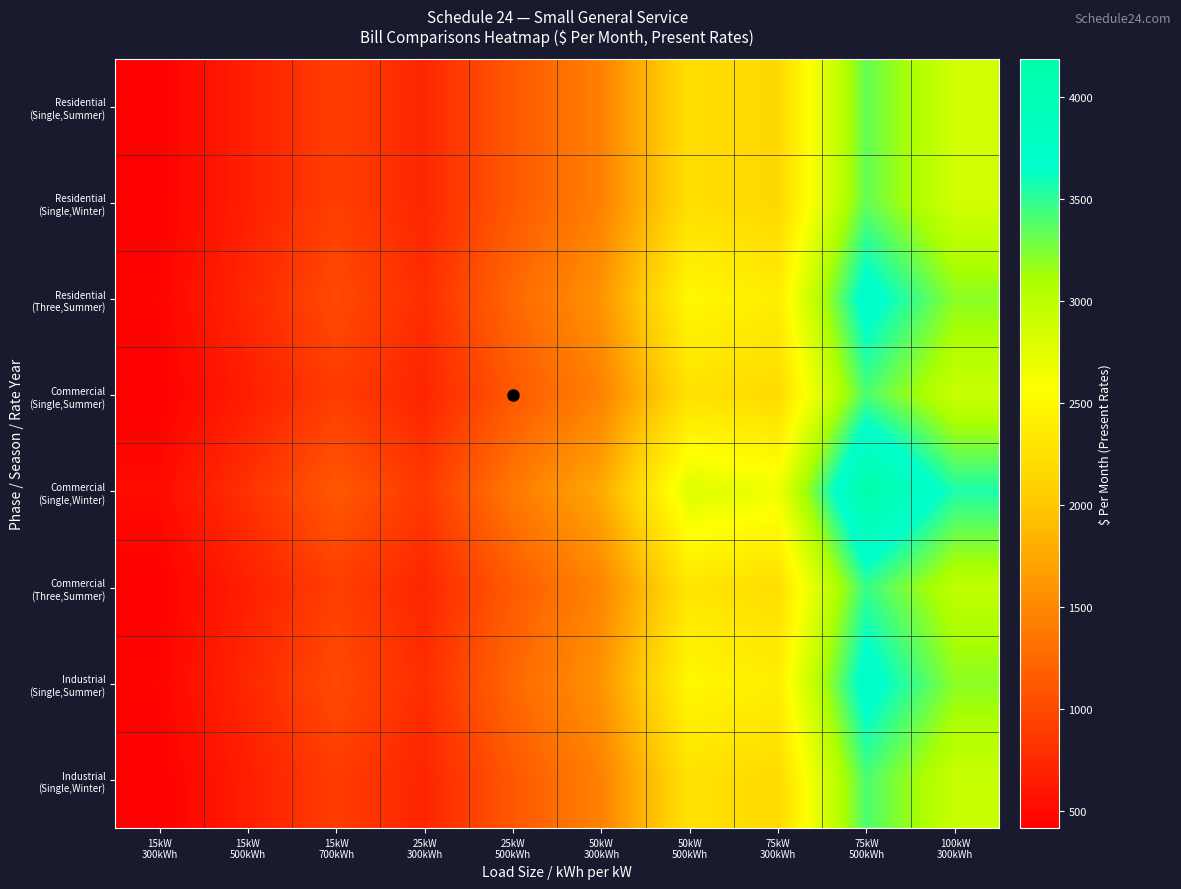

Which series has the largest total across all categories?

Commercial (Single,Winter)